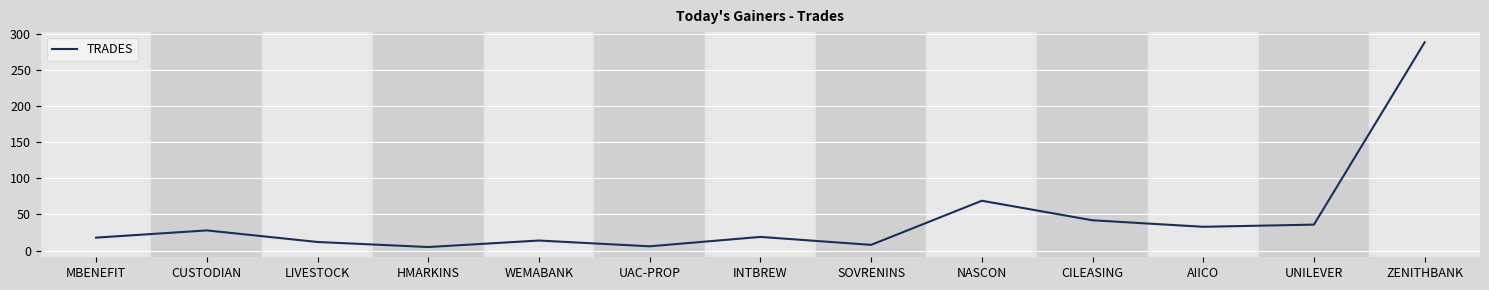

What is the change in value from CUSTODIAN to HMARKINS?

-23